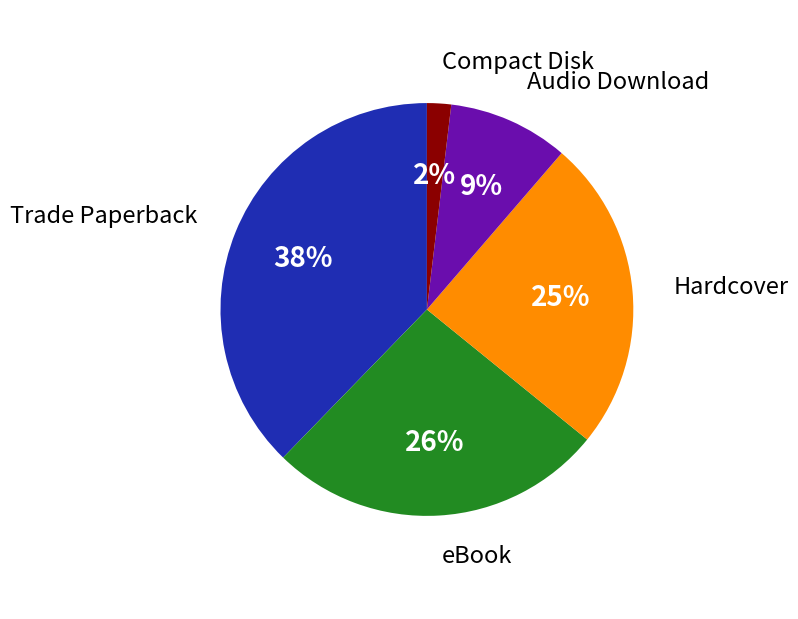

To the nearest percent, what is the average slice percentage?

20%